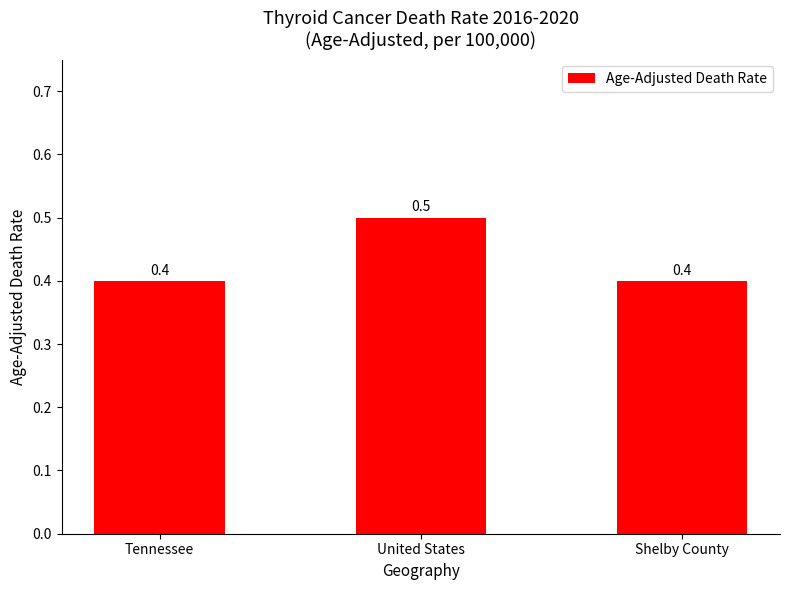

What is the maximum value shown in the chart?

0.5